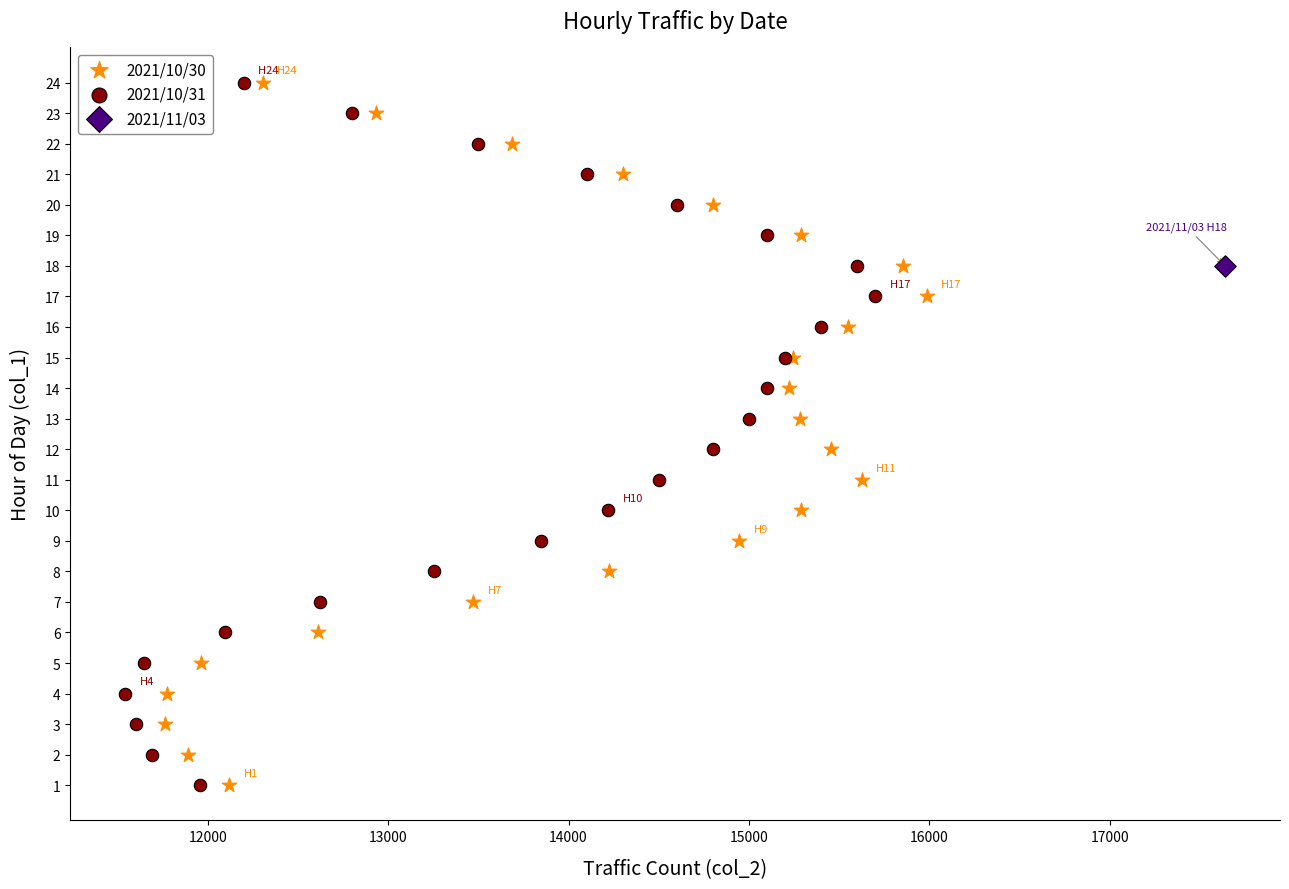

What are all the series names shown in the legend?

2021/10/30, 2021/10/31, 2021/11/03